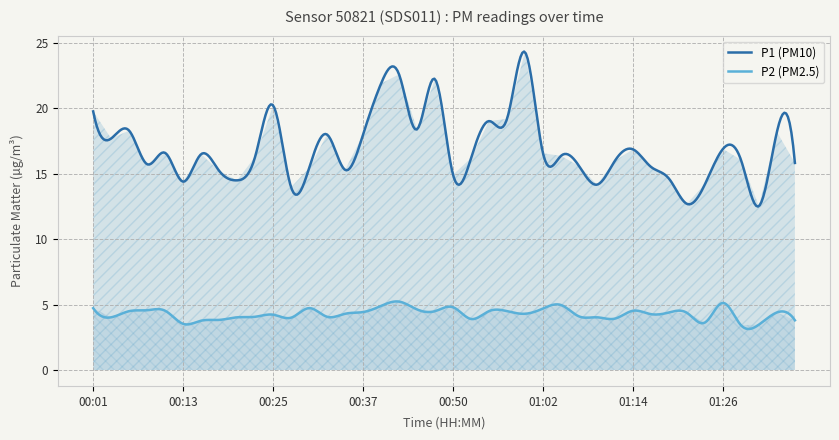

Is it true that P2 equals 4.5 at 01:14?

True